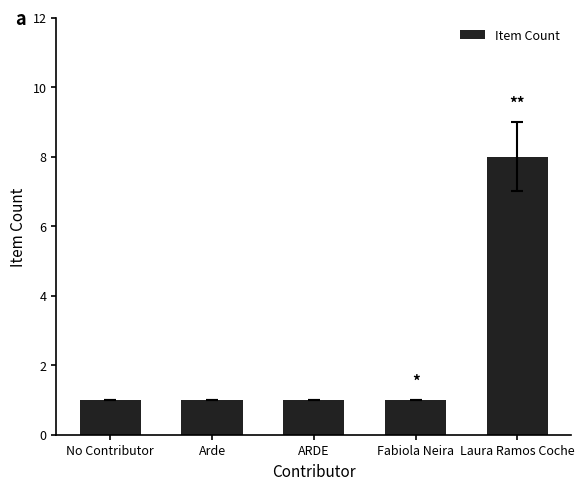

How many categories are shown in the chart?

5